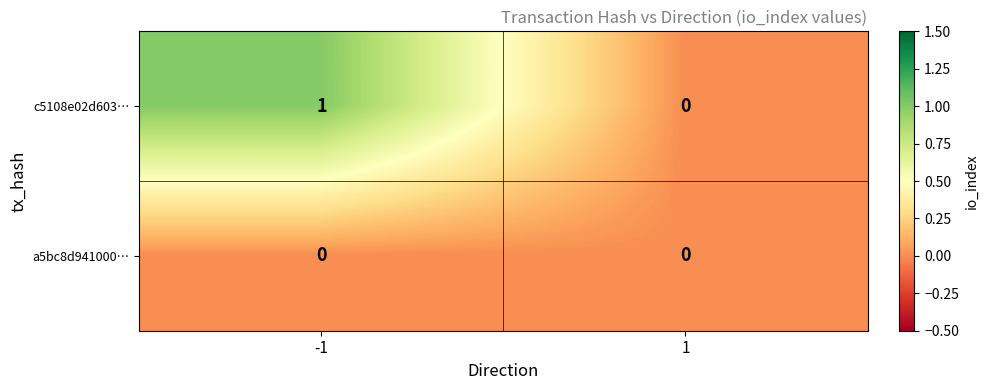

Which series has the largest total across all categories?

c5108e02d603…